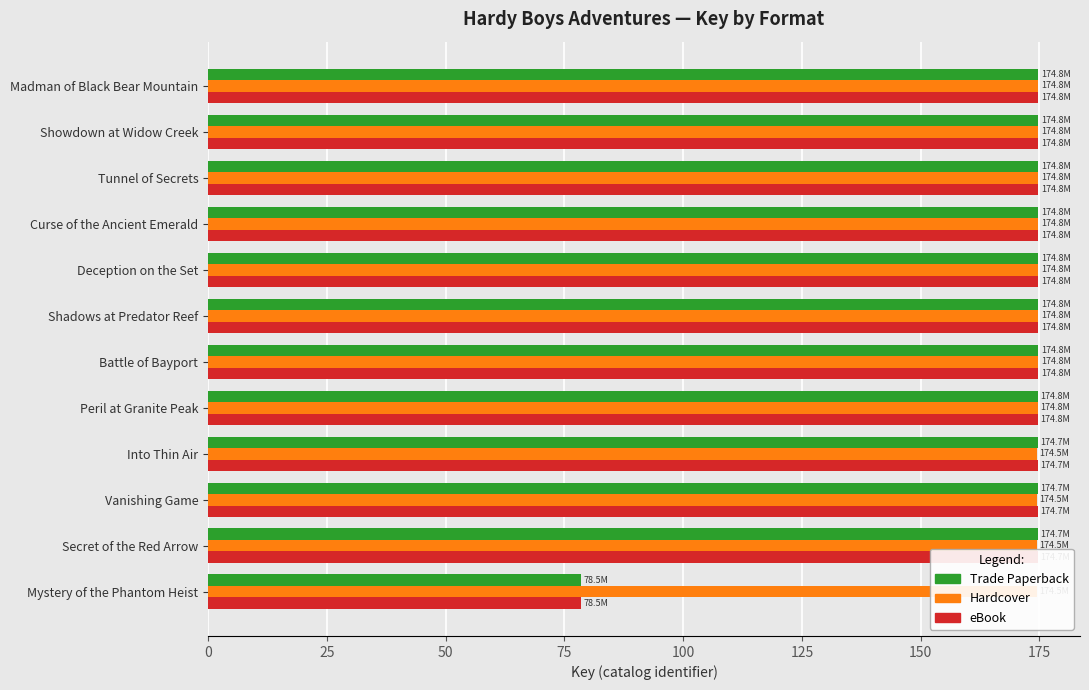

Read the Trade Paperback value at Peril at Granite Peak.

174.8